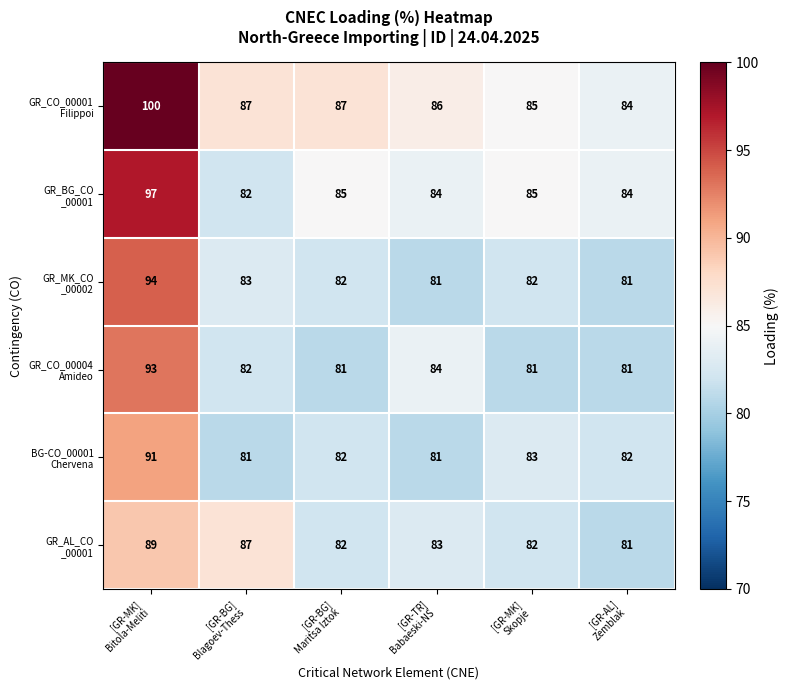

At how many categories does at least one series exceed 82?

6